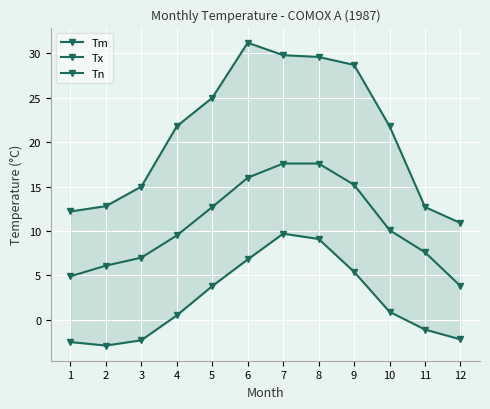

Reading left to right, transcribe all the data shown in this chart.

Tm: 1=4.9	2=6.1	3=7.0	4=9.5	5=12.7	6=16.0	7=17.6	8=17.6	9=15.2	10=10.1	11=7.6	12=3.8
Tx: 1=12.2	2=12.8	3=15.0	4=21.8	5=25.0	6=31.2	7=29.8	8=29.6	9=28.7	10=21.8	11=12.7	12=10.9
Tn: 1=-2.5	2=-2.9	3=-2.3	4=0.5	5=3.8	6=6.8	7=9.7	8=9.1	9=5.4	10=0.9	11=-1.1	12=-2.2